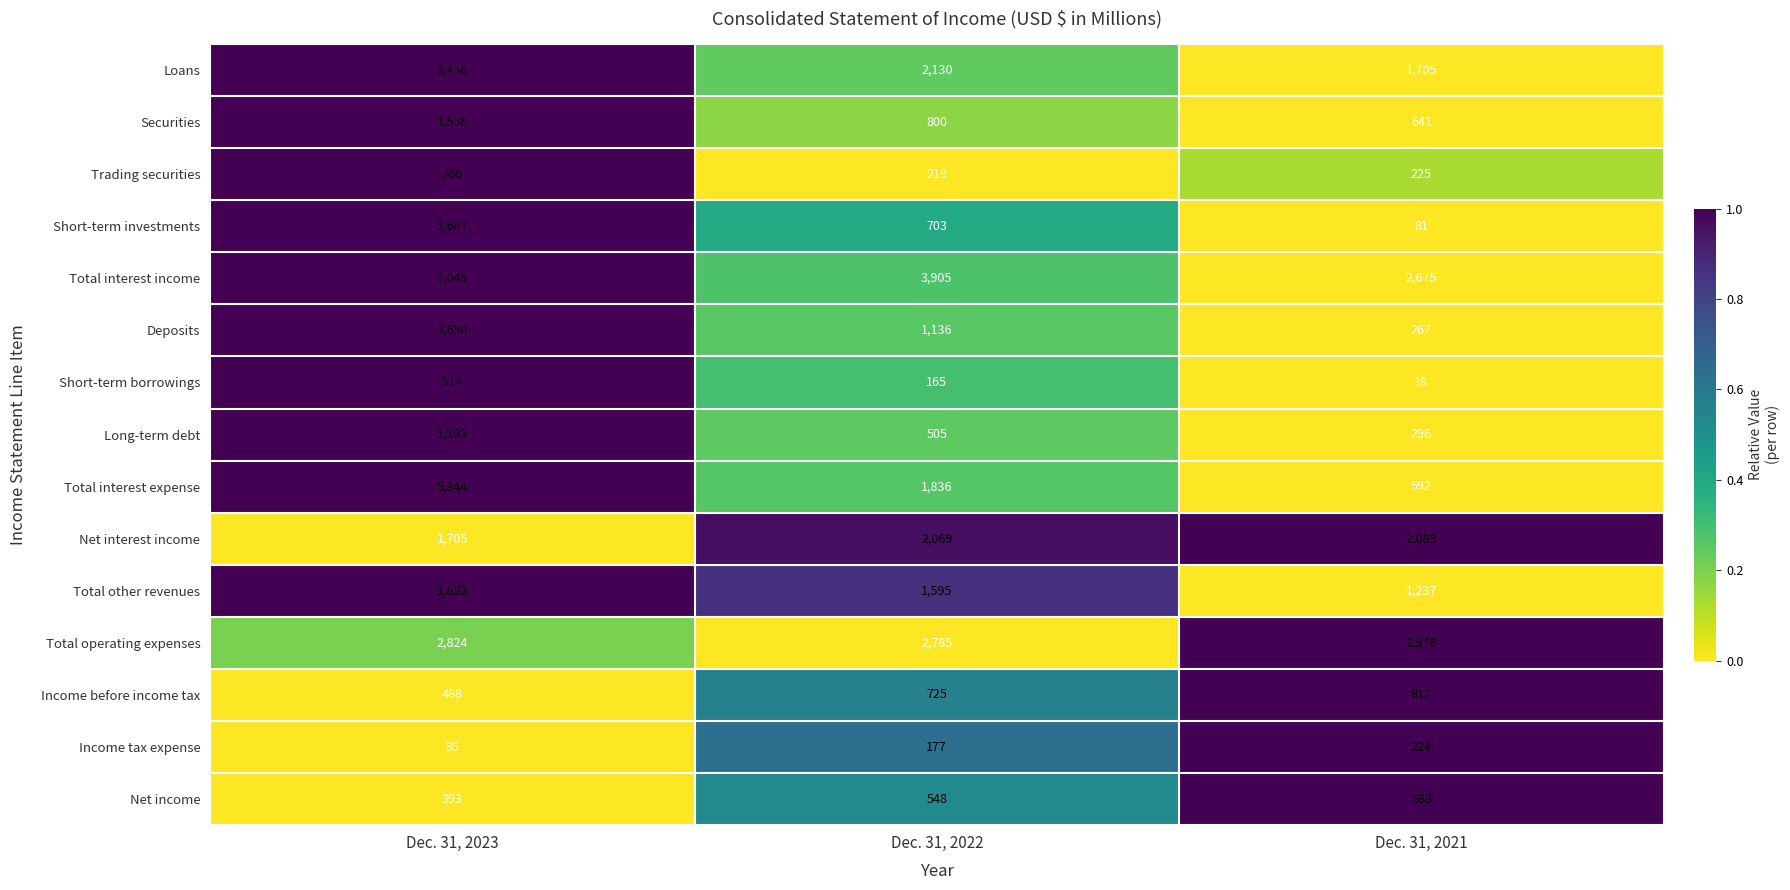

Which series has the largest total across all categories?

Total interest income